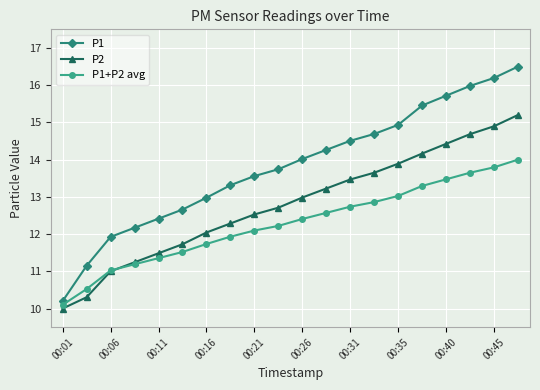

What is the value of the P2 point at the 3rd from the left?

11.0